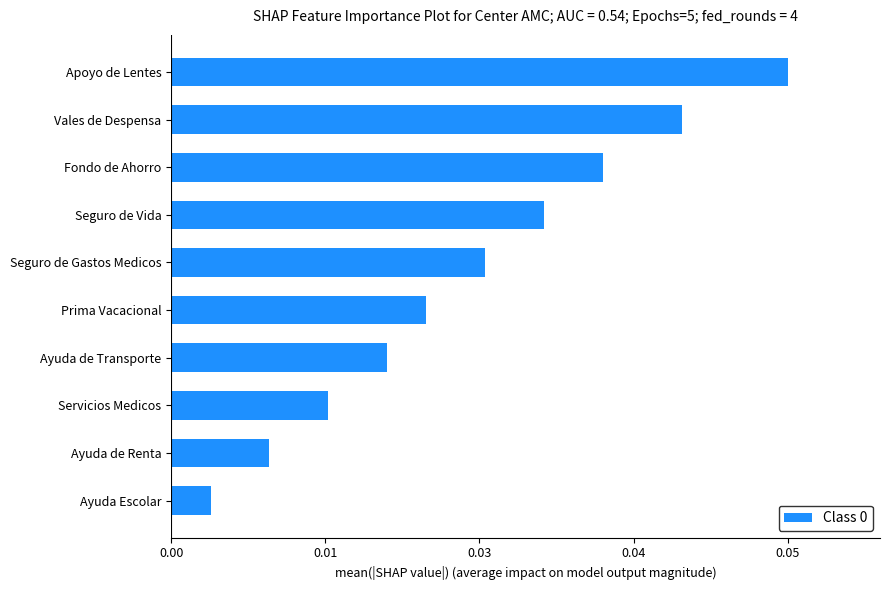

Does the chart contain any negative values?

No